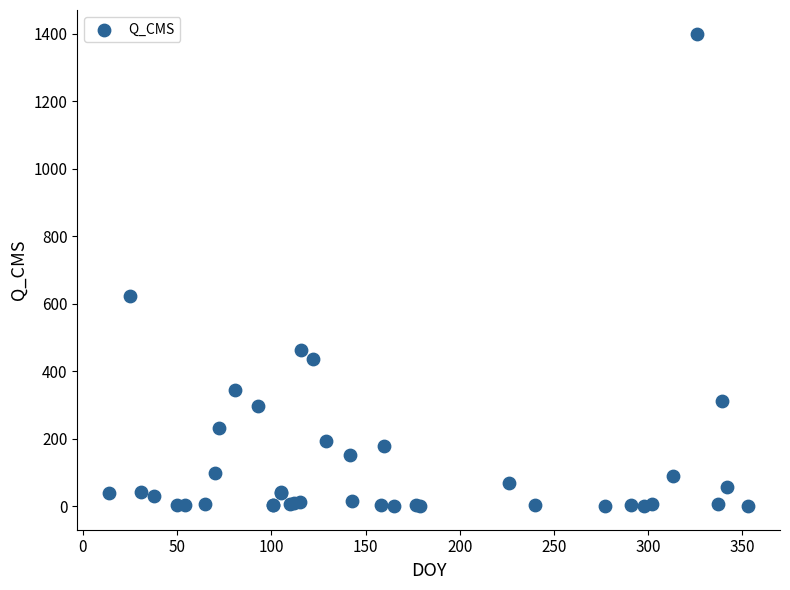

What Y value in the scatter plot is closest to 700?

623.0